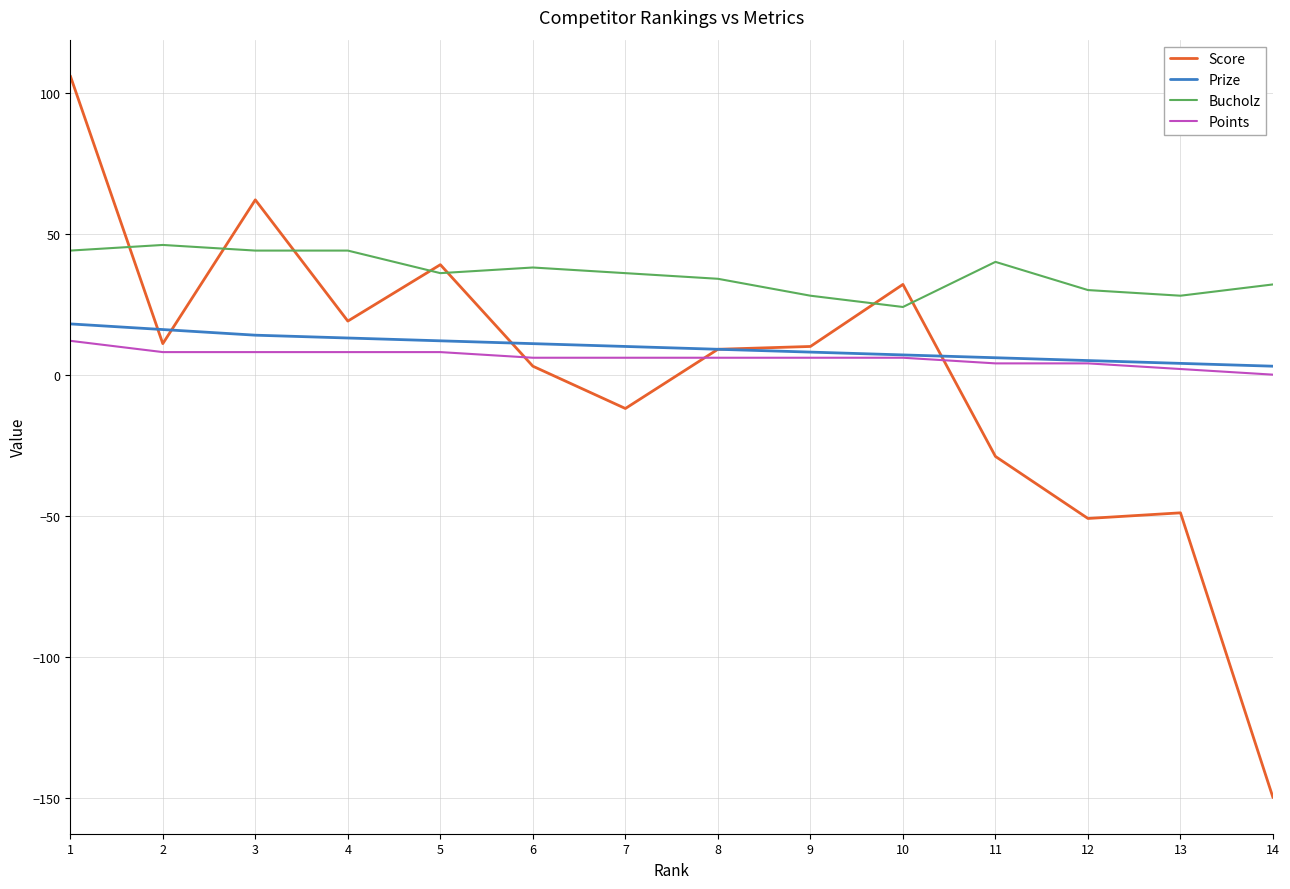

How many values in Score are below zero?

5